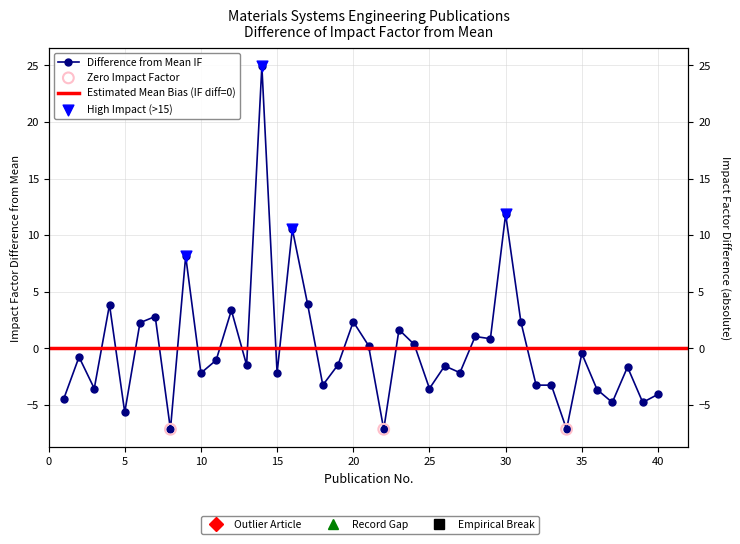

Between 29 and 19, which is larger?

29